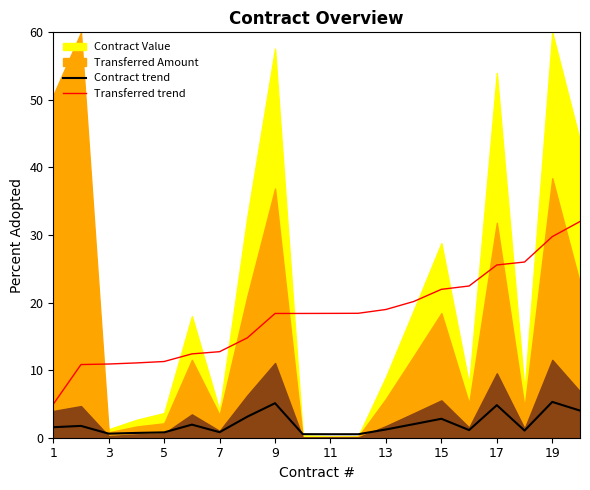

True or false: Transferred trend has a value of 19.0 at 13.

True